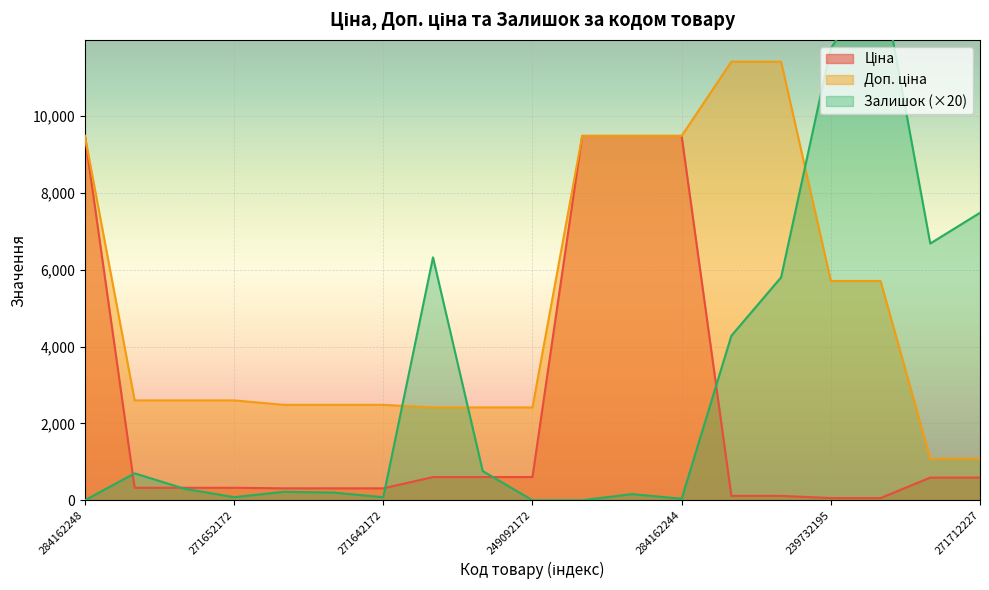

At how many categories does at least one series exceed 5450?

11